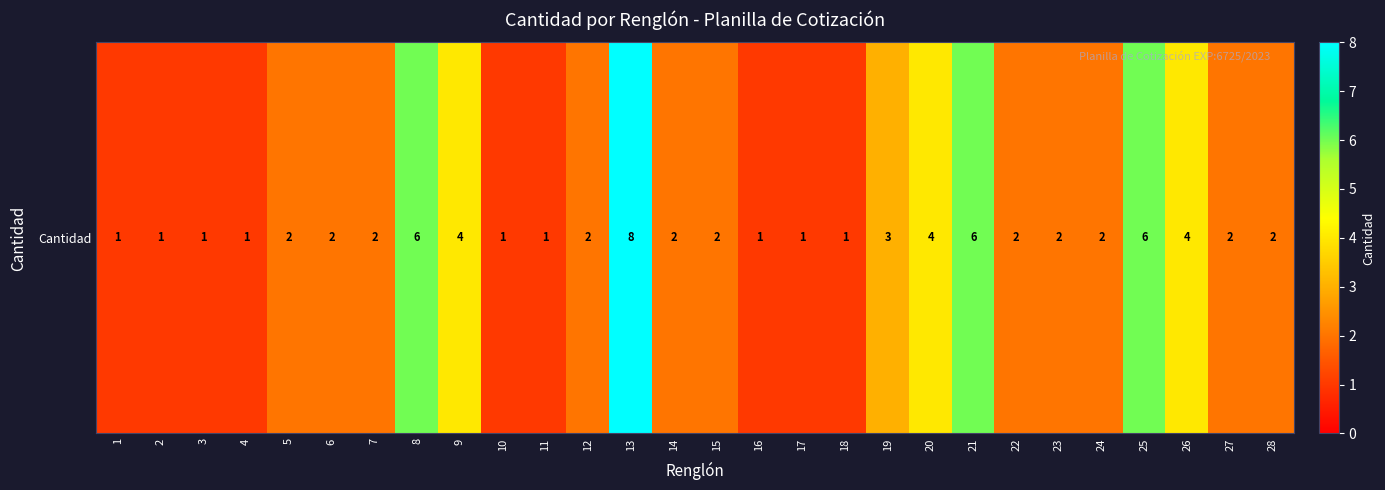

At which category does the chart reach its peak across all series?

13